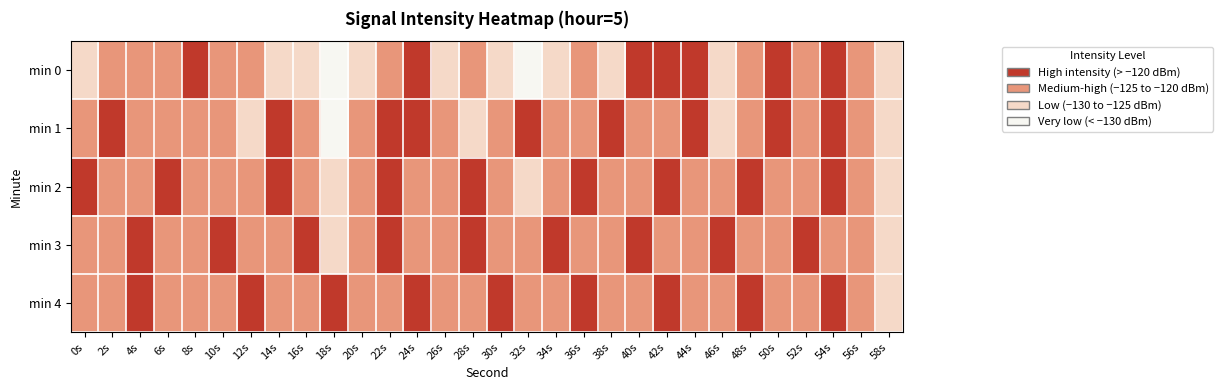

What is the total value across all series at 48s?

-604.2